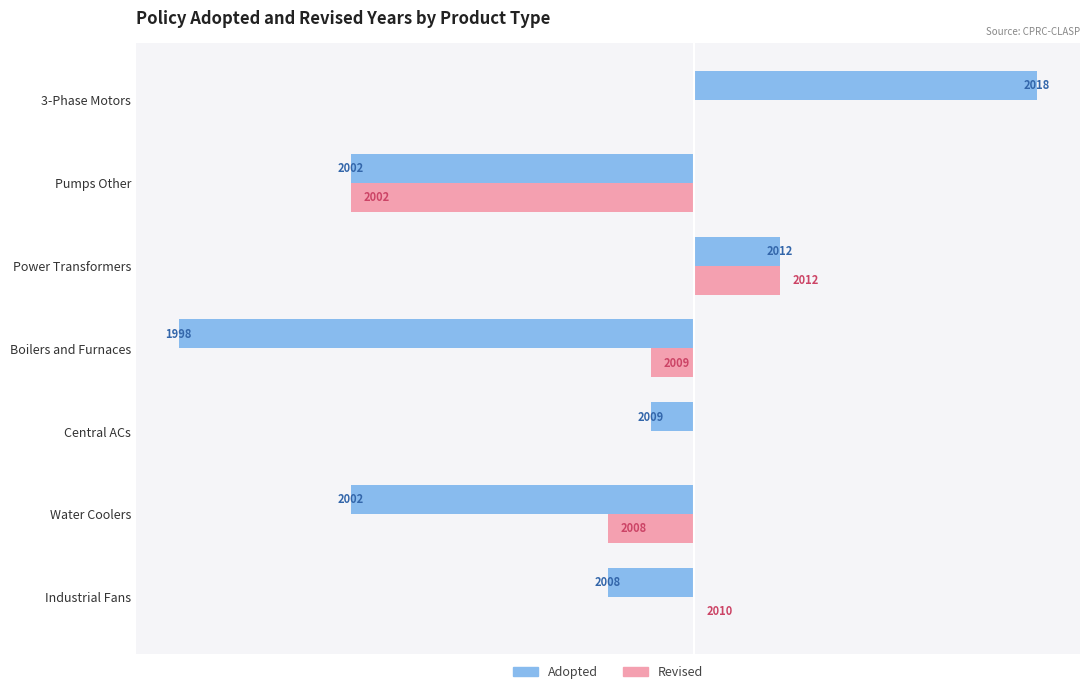

Reading left to right, extract all data points from this chart.

Adopted: -2	-8	-1	-12	2	-8	8
Revised: 0	-2	0	-1	2	-8	0